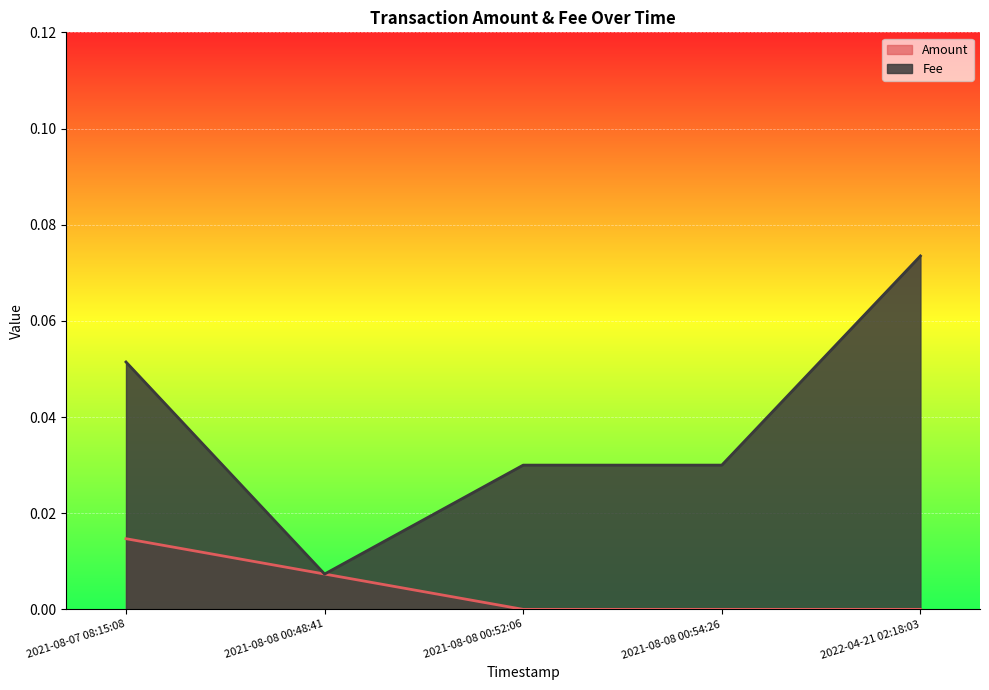

Where is the first local minimum for Amount?

2021-08-08 00:52:06